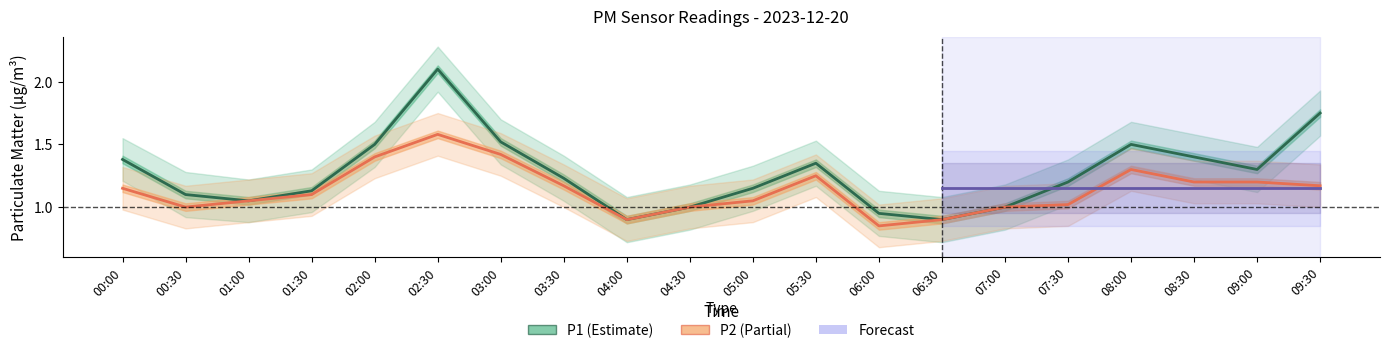

What is the sum of all P1 values?

25.4